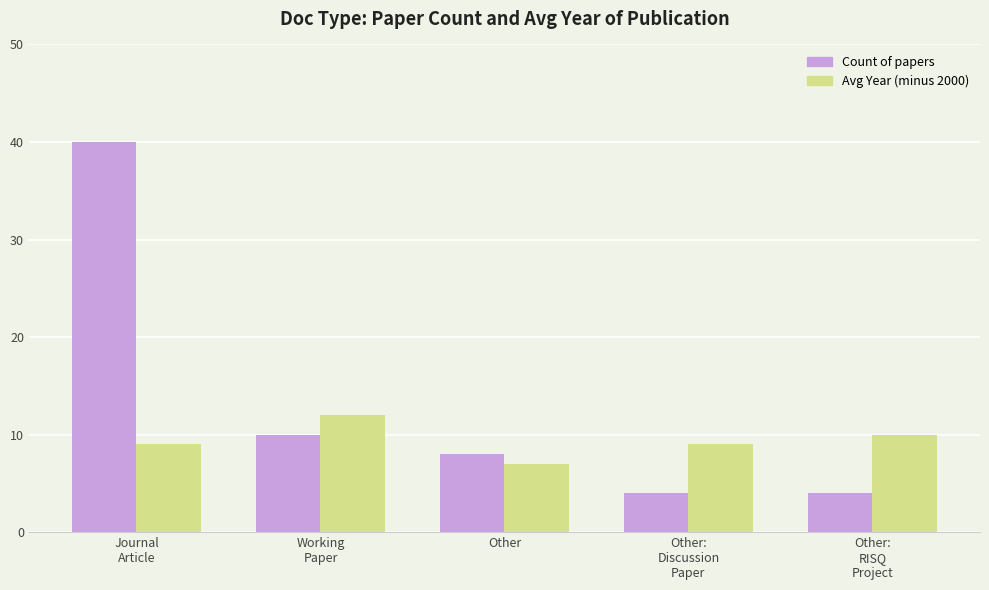

What is the total value across all series at Other?

15